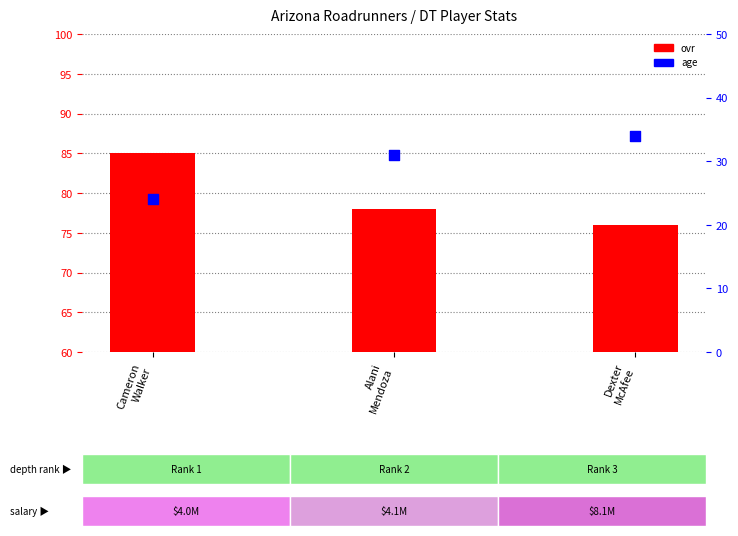

At how many categories does at least one series exceed 82?

1